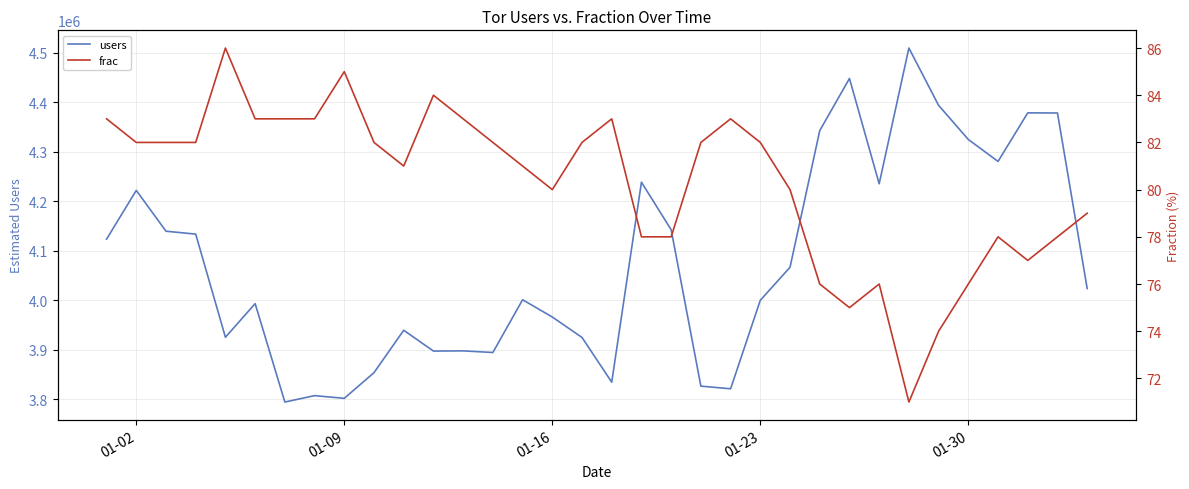

The value of users at 01-09 is 3802275. True or false?

True